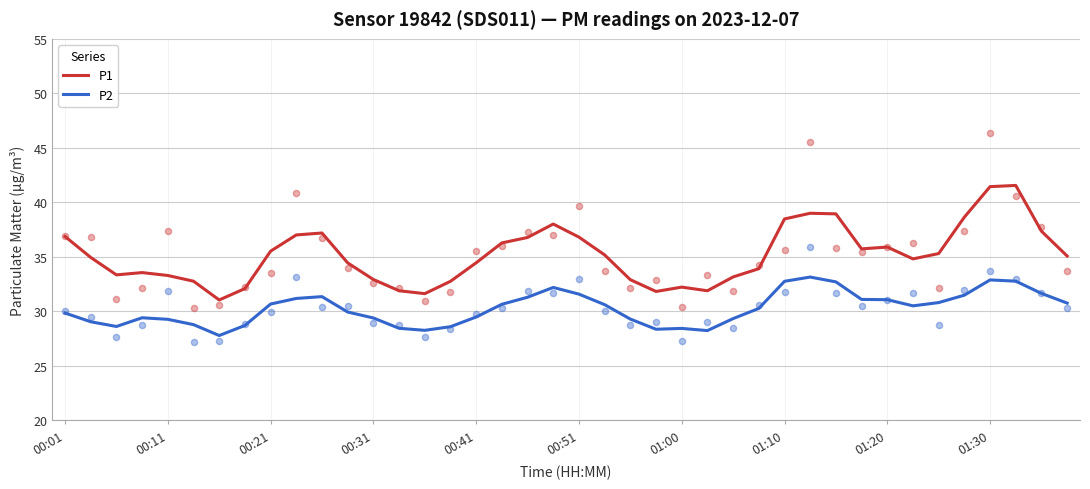

What is the total value across all series at 38?

69.0